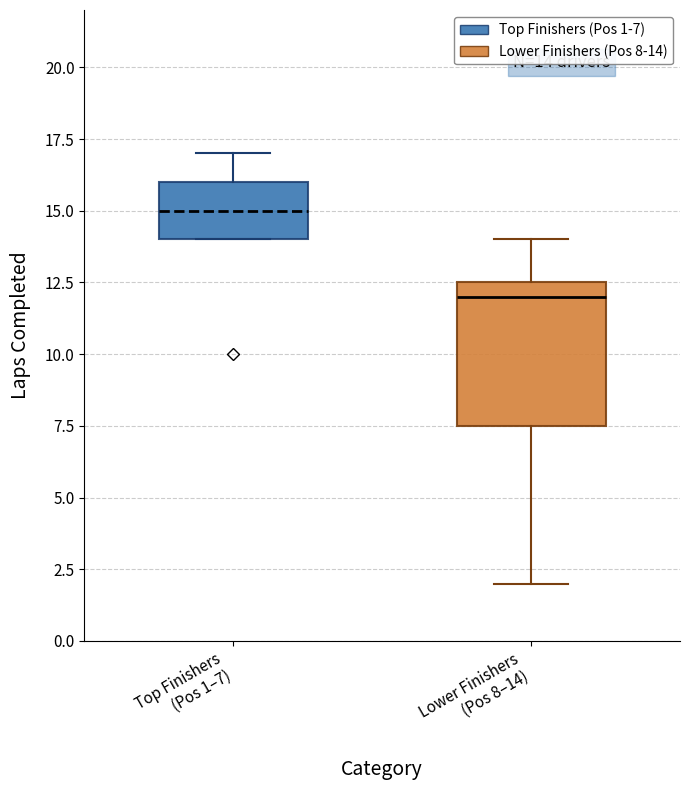

Comparing the boxes themselves (not the whiskers), which one is the tallest?

Lower Finishers (Pos 8–14)